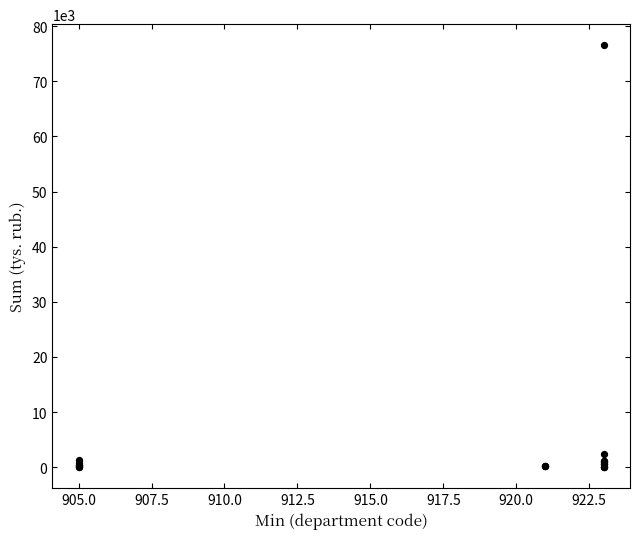

What Y value in the scatter plot is closest to 38276?

2466.4